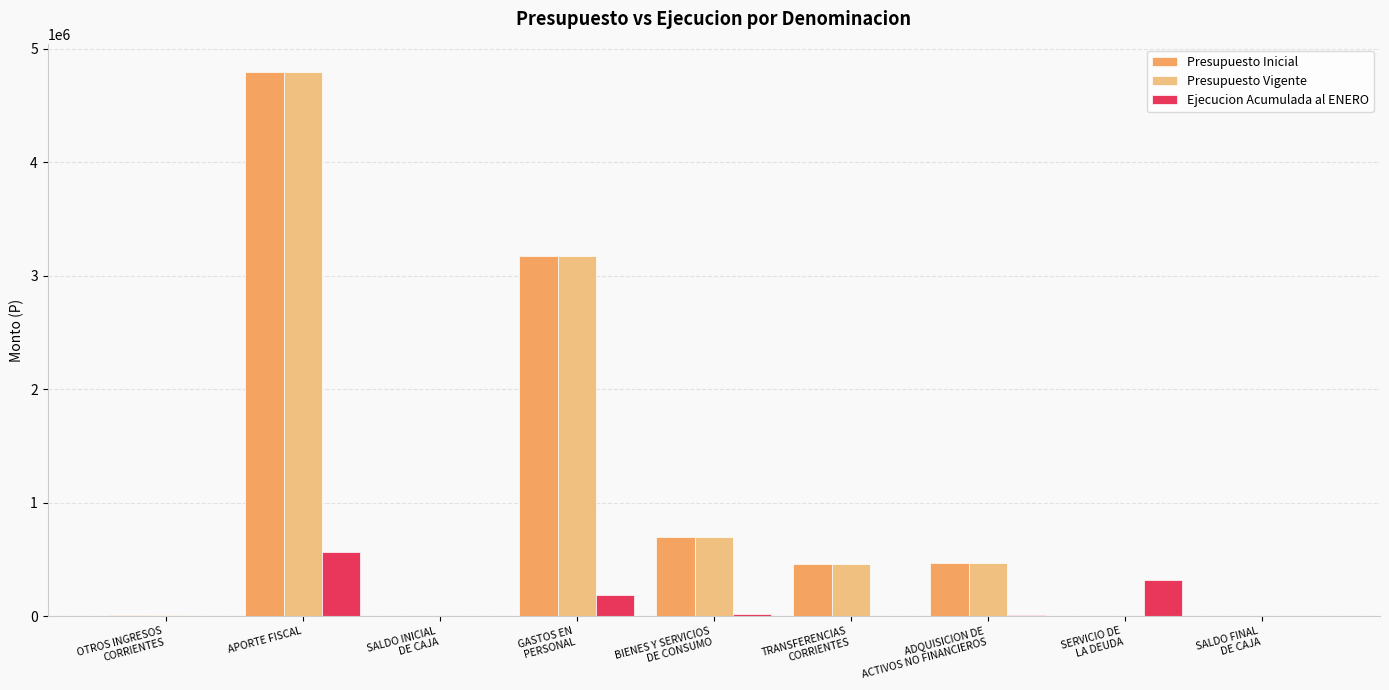

At which label does Ejecucion Acumulada al ENERO reach its peak?

APORTE FISCAL